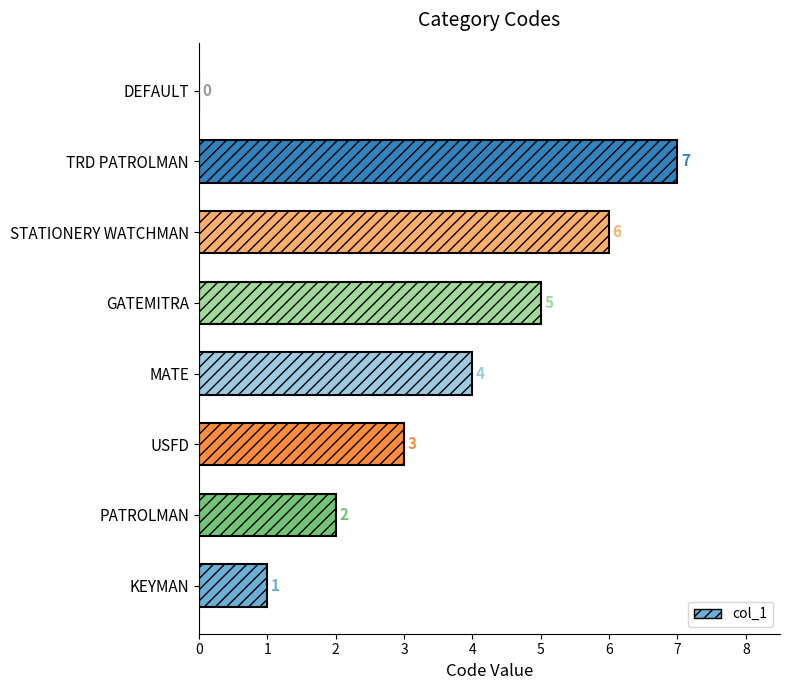

Where is the data nearest to the value 3?

USFD